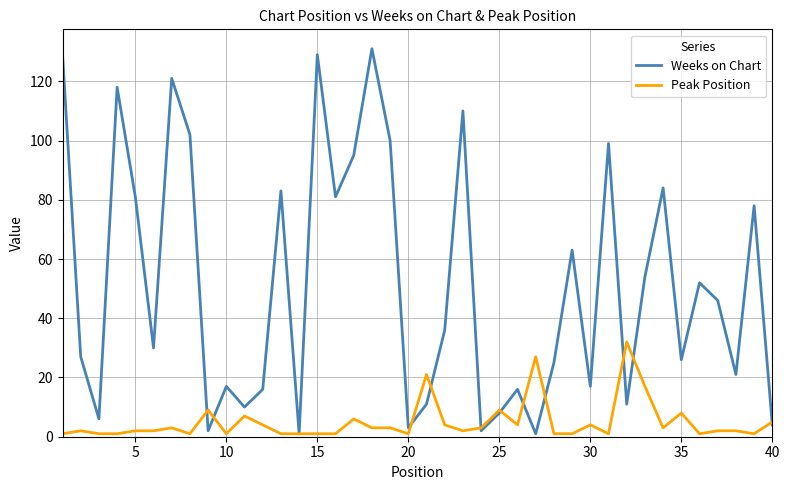

Rank the series by their maximum value, from highest to lowest.

Weeks on Chart, Peak Position